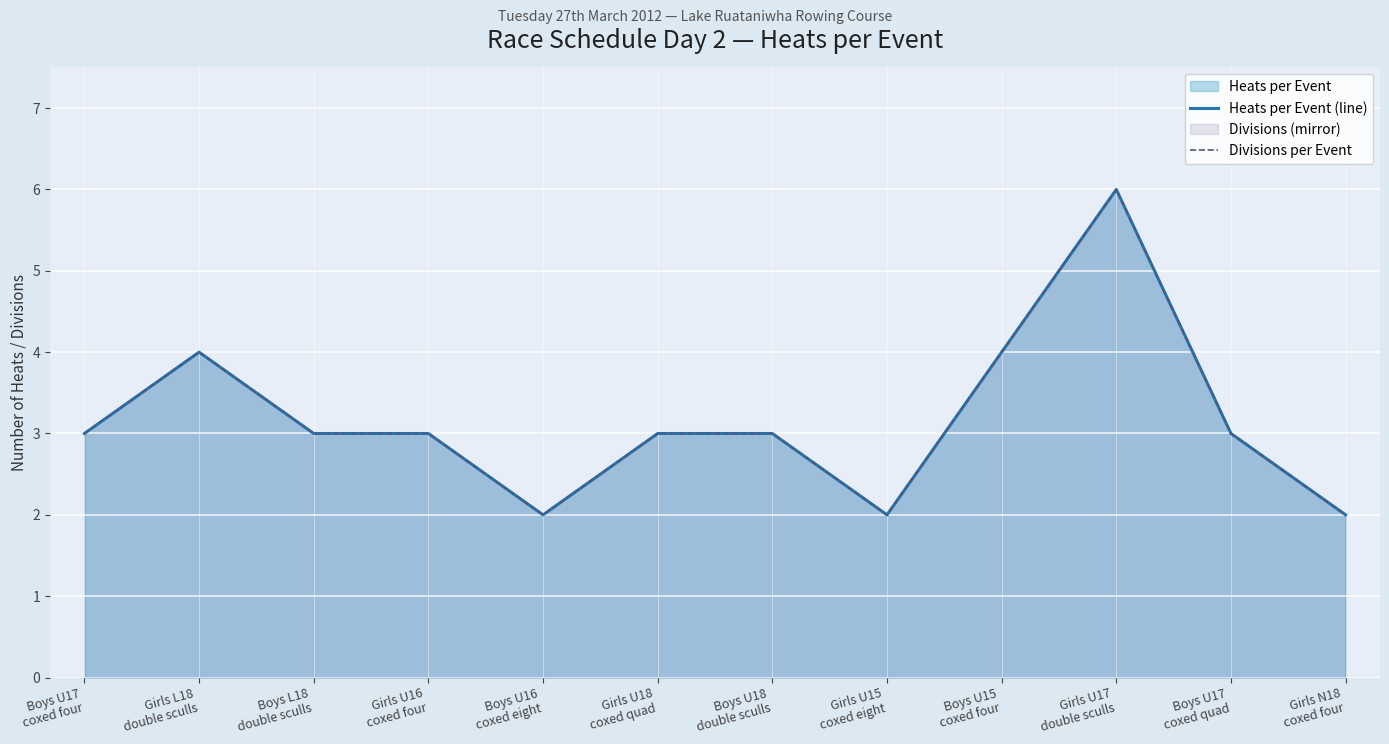

True or false: Divisions per Event and Heats per Event (line) cross at least once.

False